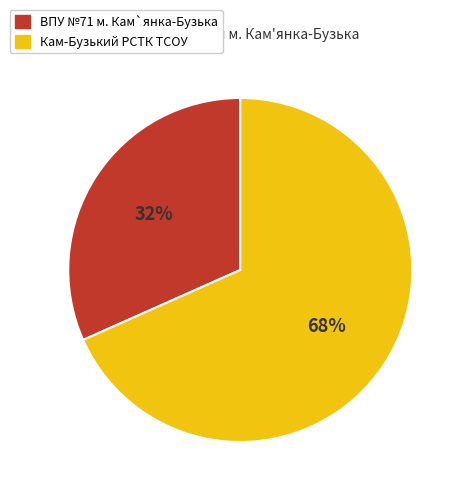

Do Кам-Бузький РСТК ТСОУ and ВПУ №71 м. Кам`янка-Бузька together represent more than half of the pie?

Yes